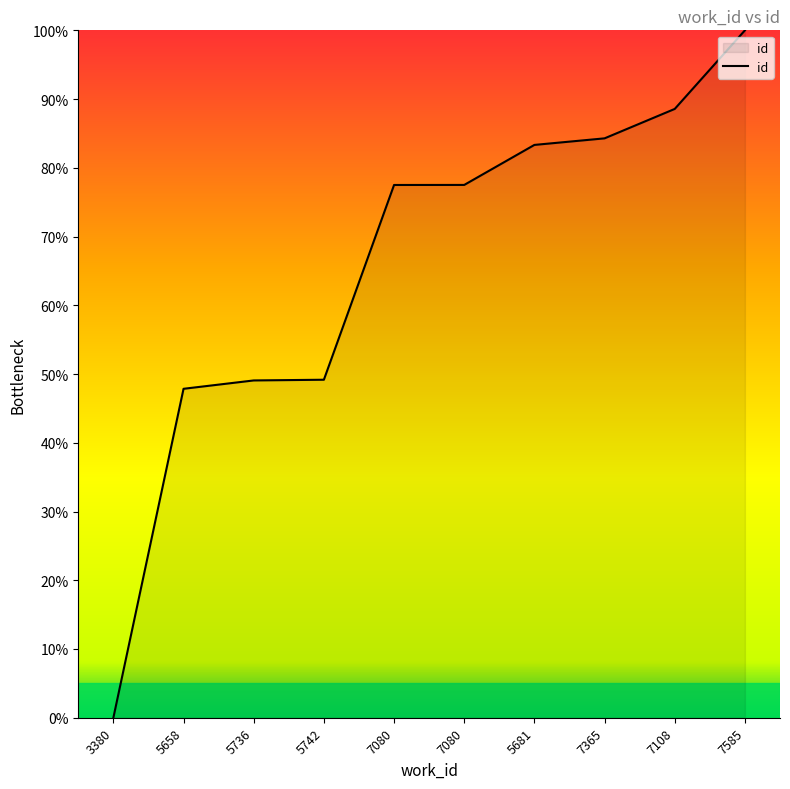

Does the chart have visible grid lines?

No